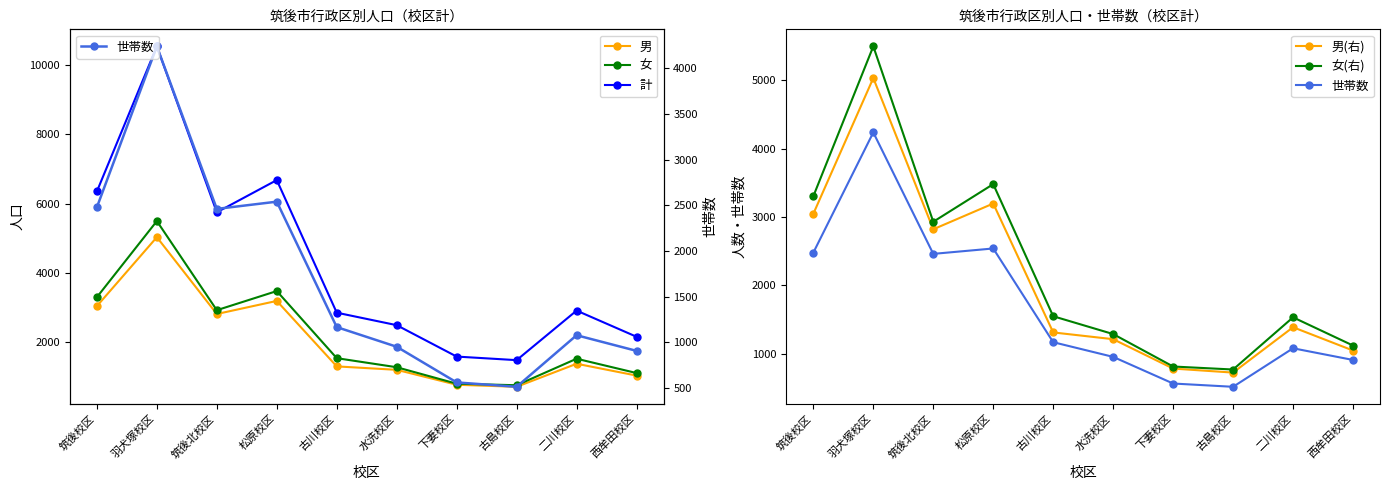

At which label does 男 first exceed 1387?

筑後校区